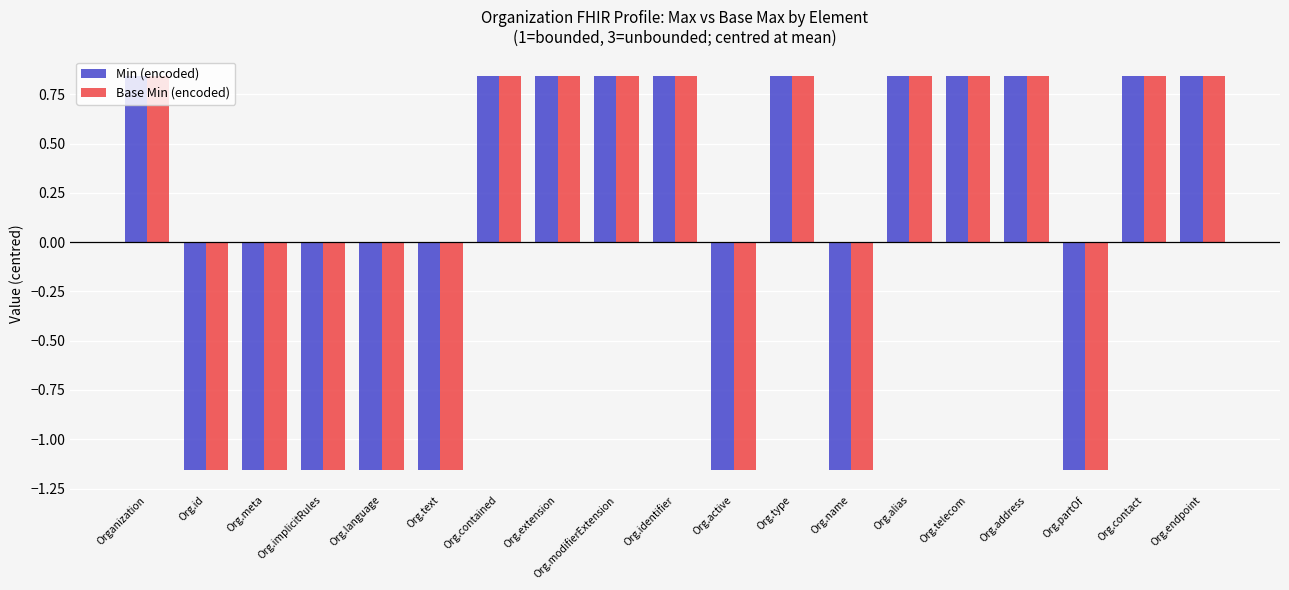

Does the chart contain any negative values?

Yes